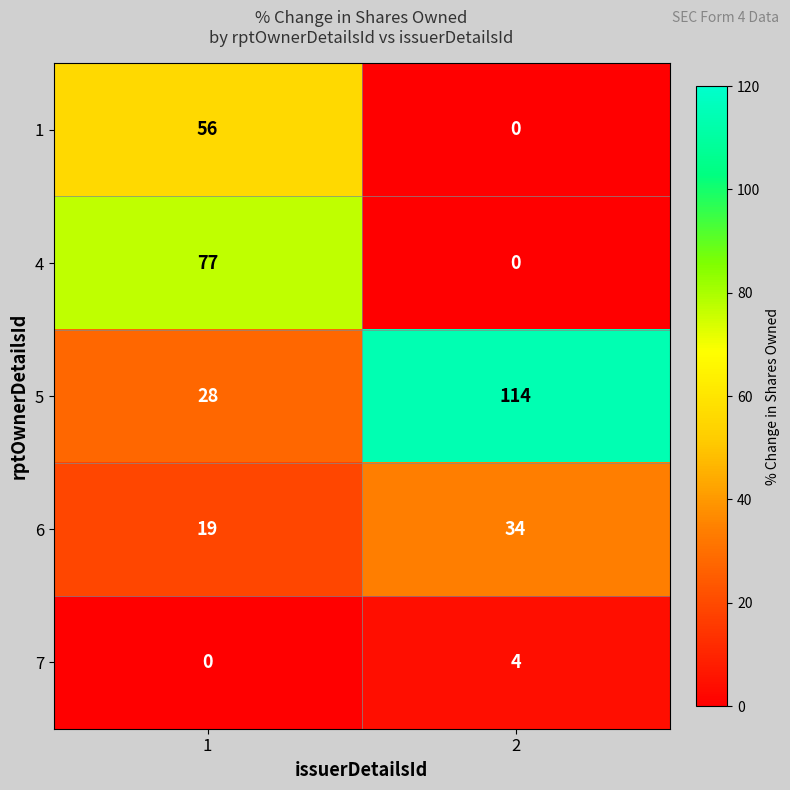

What is the highest value of the 6 series?

34